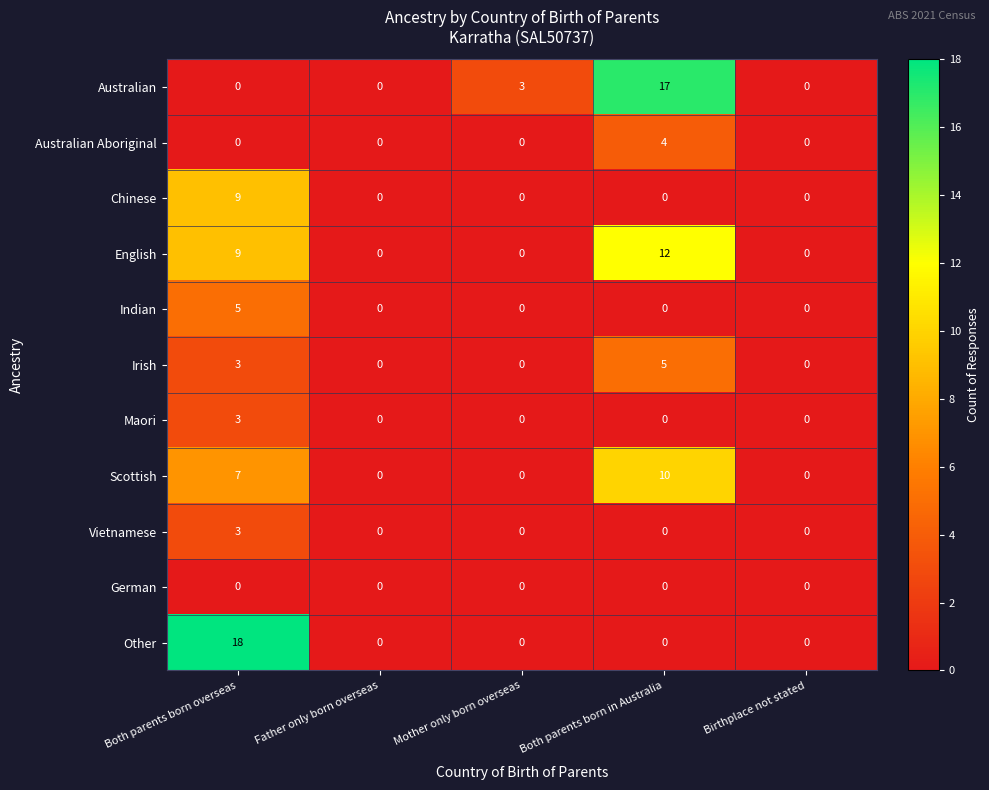

At which category does the chart reach its peak across all series?

Both parents born overseas